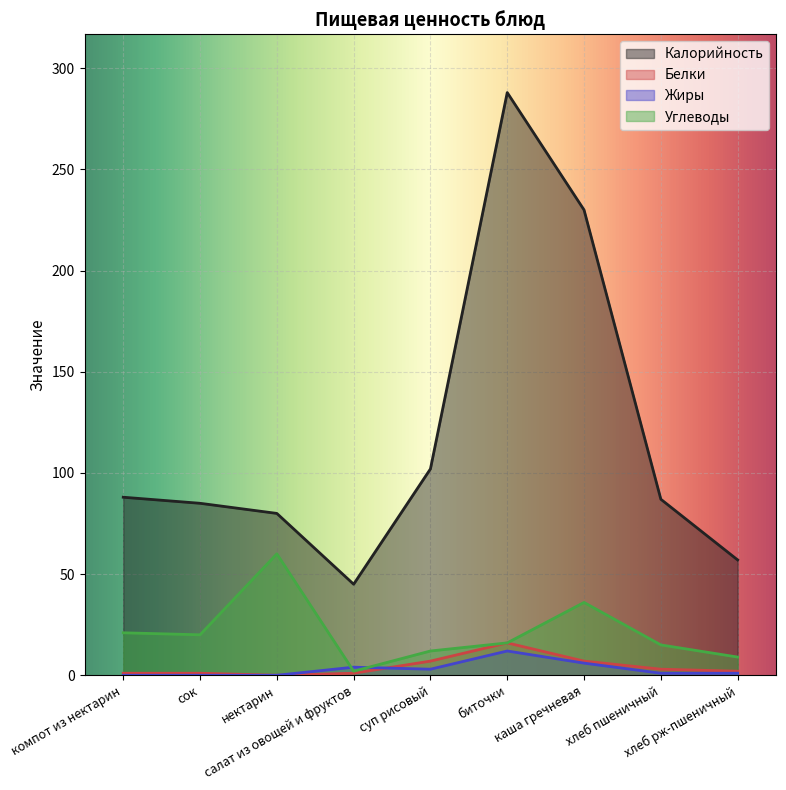

Rank the categories by Жиры value from lowest to highest.

компот из нектарин, сок, нектарин, хлеб пшеничный, хлеб рж-пшеничный, суп рисовый, салат из овощей и фруктов, каша гречневая, биточки